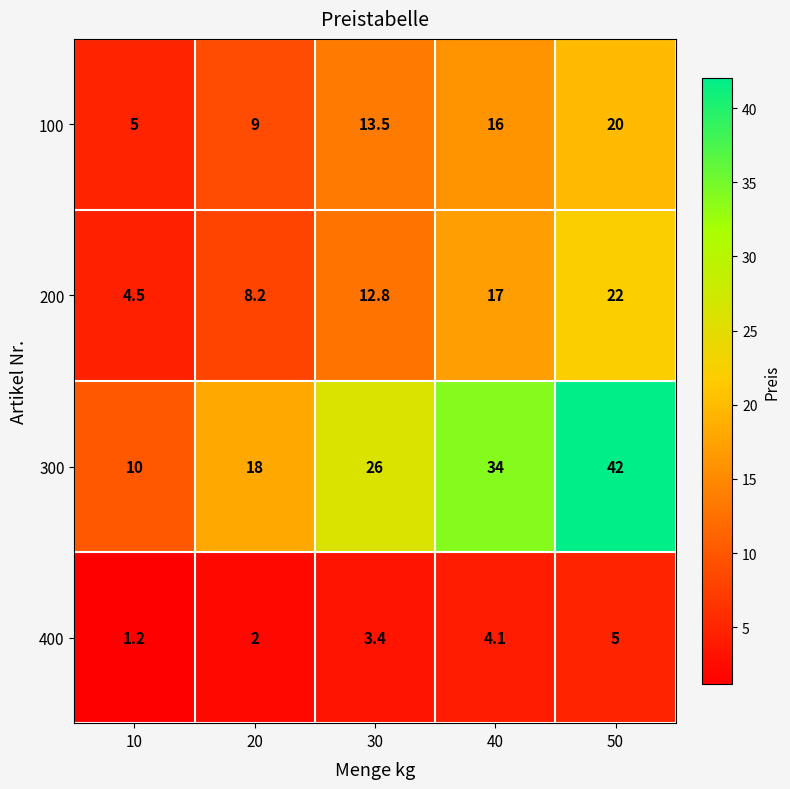

Which series has the largest total across all categories?

300